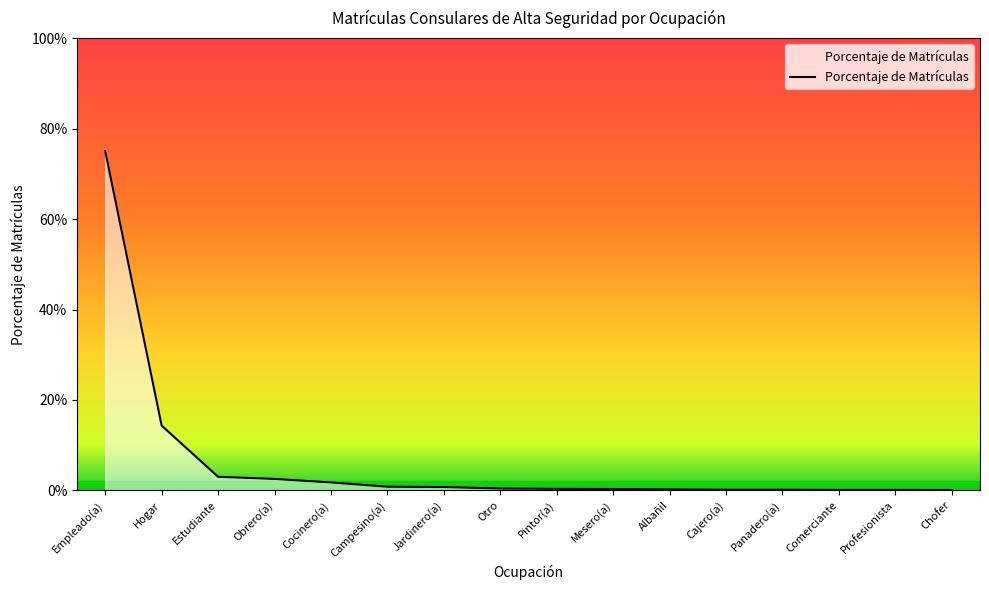

What is the label of the 5th point from the right?

Cajero(a)